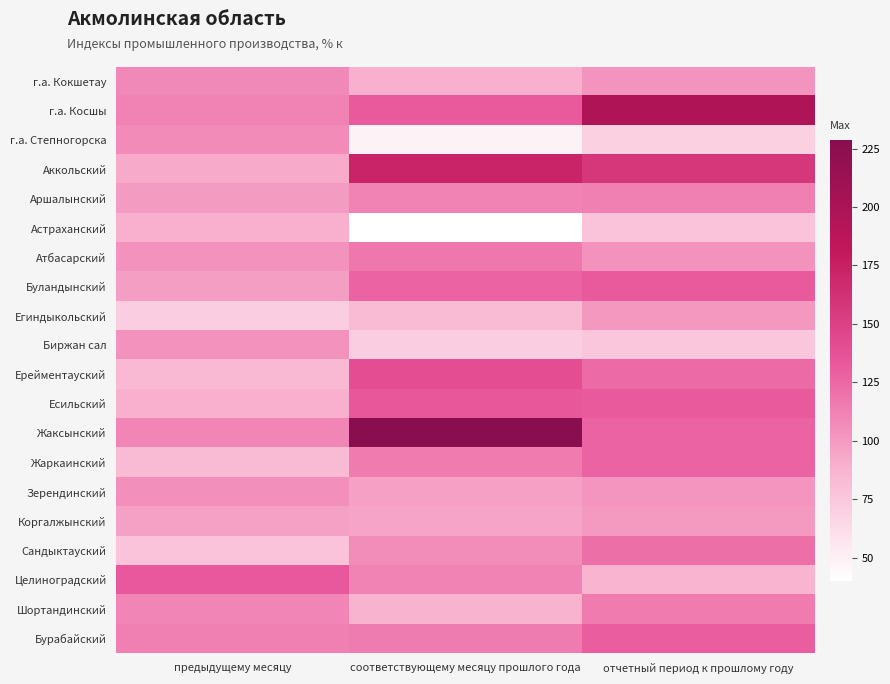

List the series in order of their peak value, highest first.

Жаксынский, г.а. Косшы, Аккольский, Ерейментауский, Есильский, Целиноградский, Буландынский, Бурабайский, Жаркаинский, Сандыктауский, Атбасарский, Шортандинский, Аршалынский, г.а. Кокшетау, г.а. Степногорска, Зерендинский, Биржан сал, Егиндыкольский, Коргалжынский, Астраханский